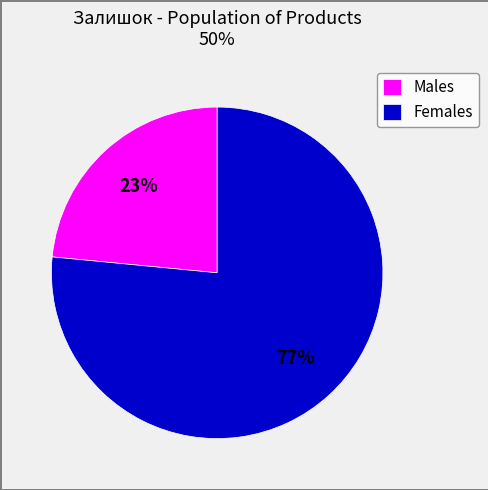

Do Males and Females together represent more than half of the pie?

Yes